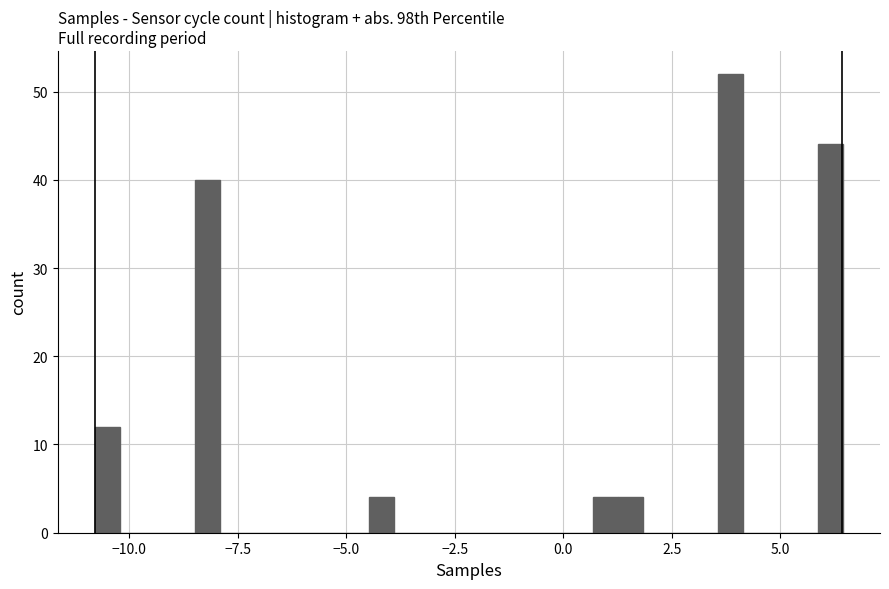

Read against the x-axis, roughly where is the centre of the tallest bar?

4.0